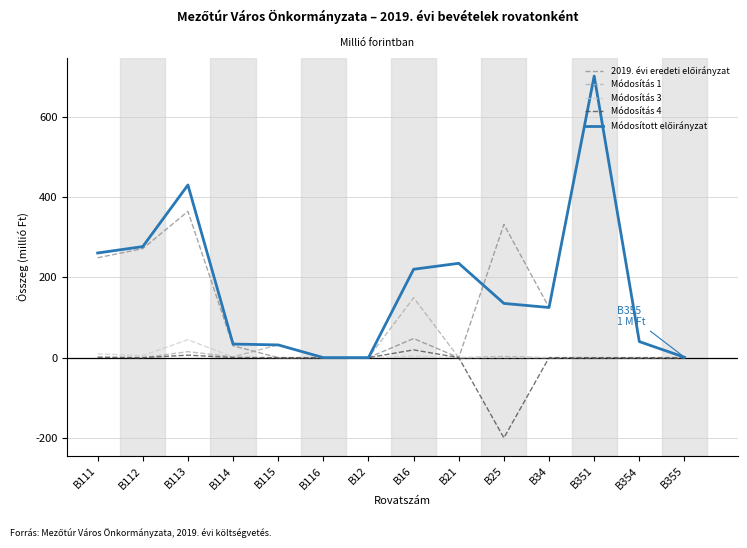

How many lines are shown in the chart?

5